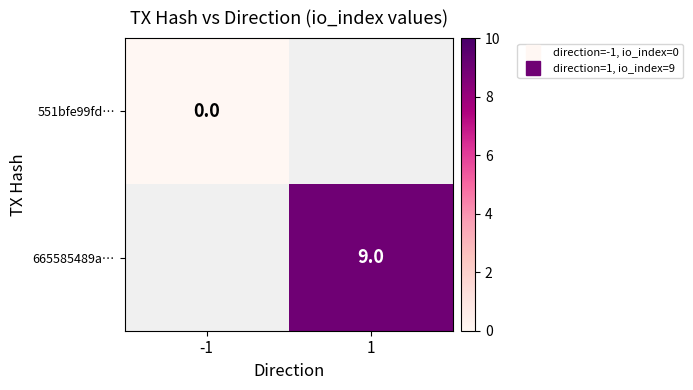

Which has a higher value, -1 or 1?

1